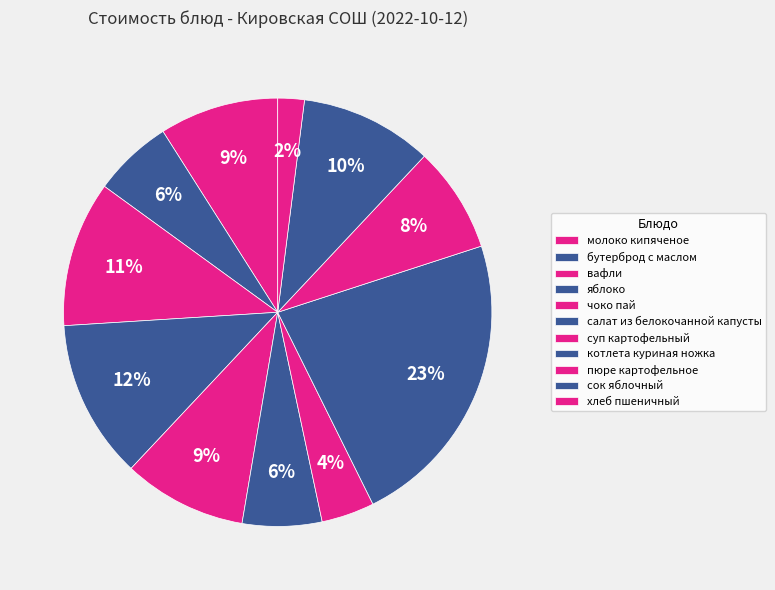

Which slice is the largest?

котлета куриная ножка